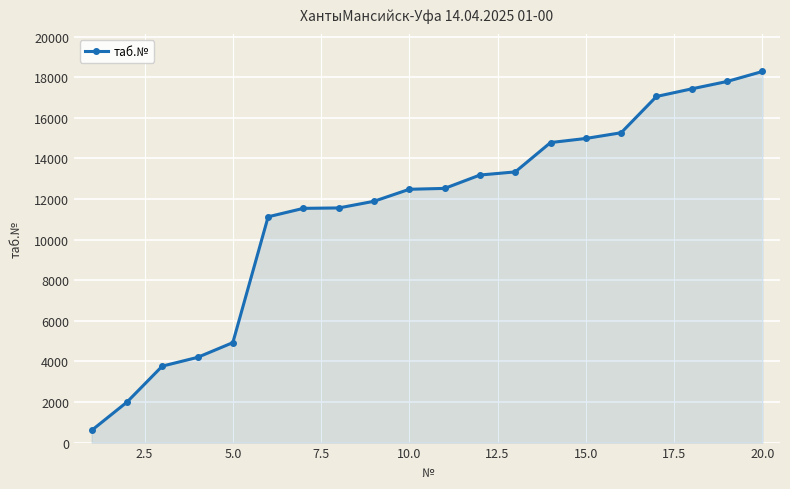

What is the value of the 5th point from the left?

4926